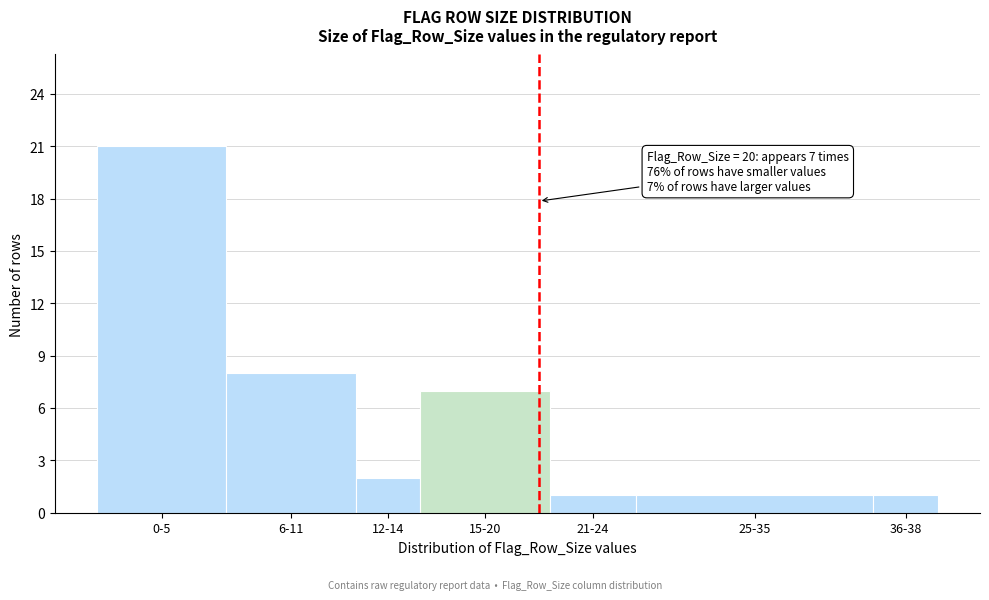

Reading left to right, transcribe all the data shown in this chart.

0-5=21	6-11=8	12-14=2	15-20=7	21-24=1	25-35=1	36-38=1